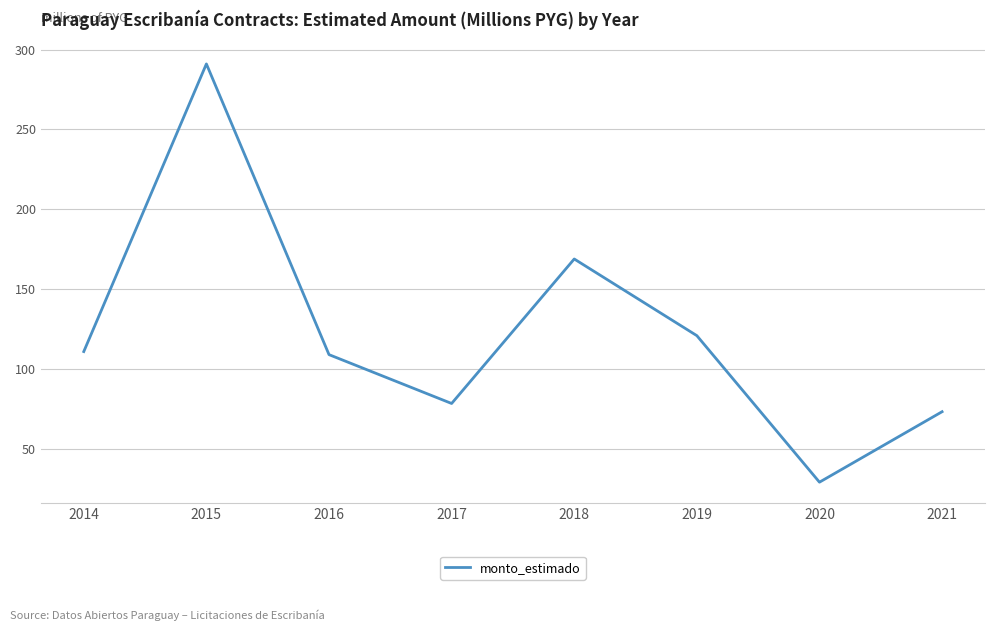

Is it true that the value at 2020 is 10.2?

False